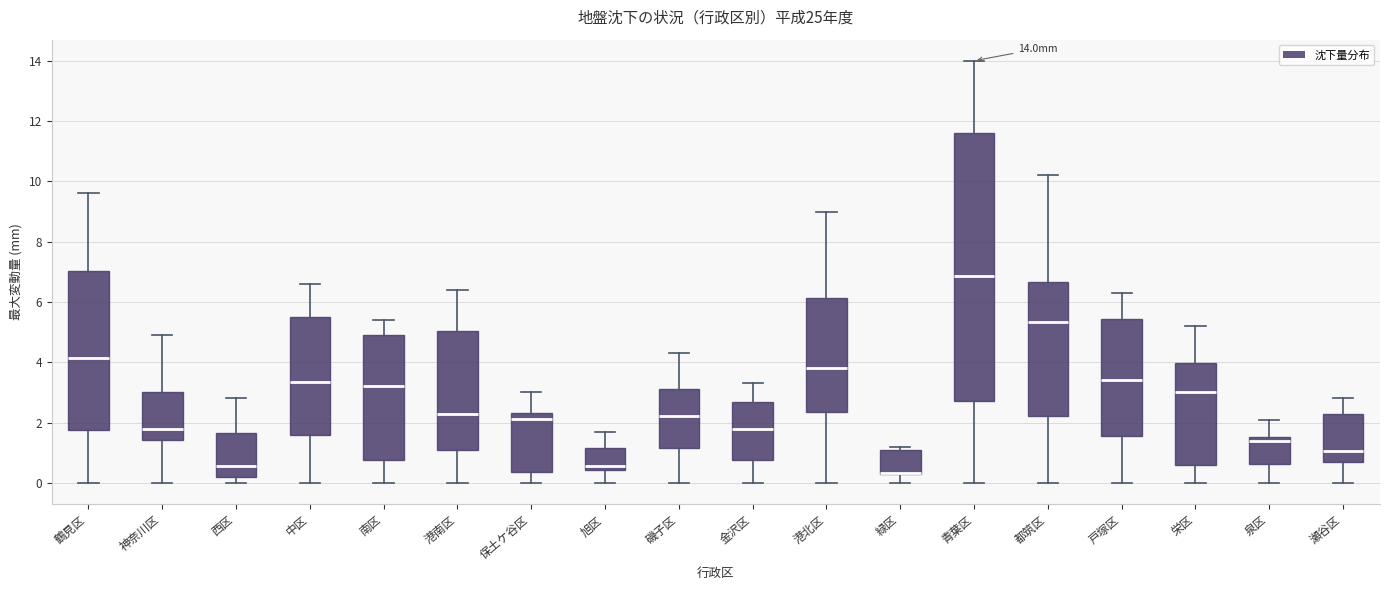

Comparing the boxes themselves (not the whiskers), which one is the tallest?

青葉区